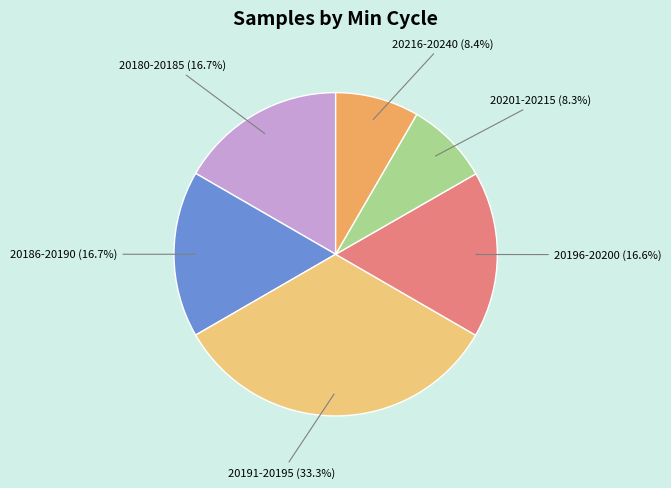

What is the largest slice in the pie chart?

20191-20195